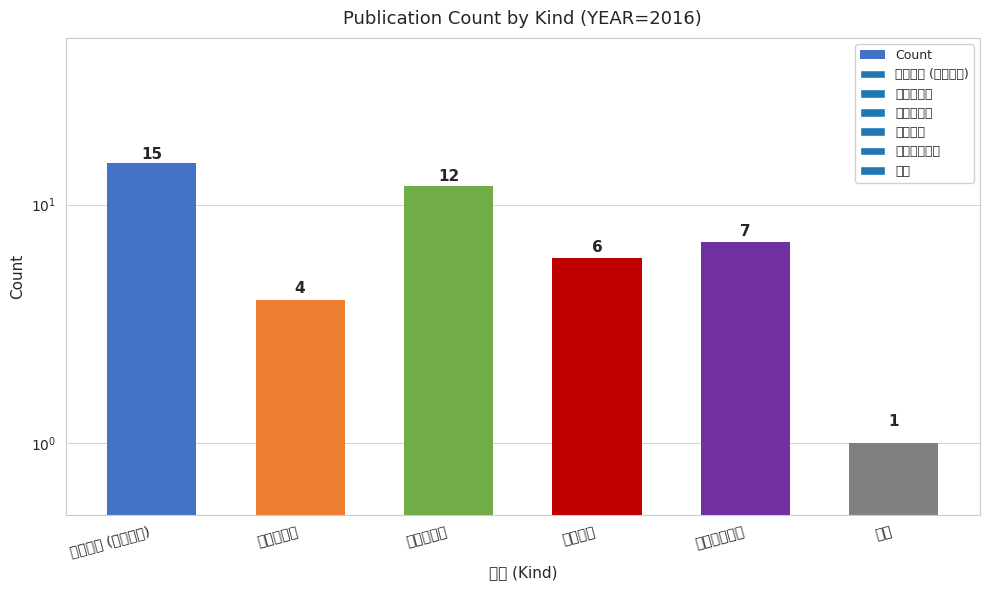

What is the change in value from 総説・解説 to 著書?

-11